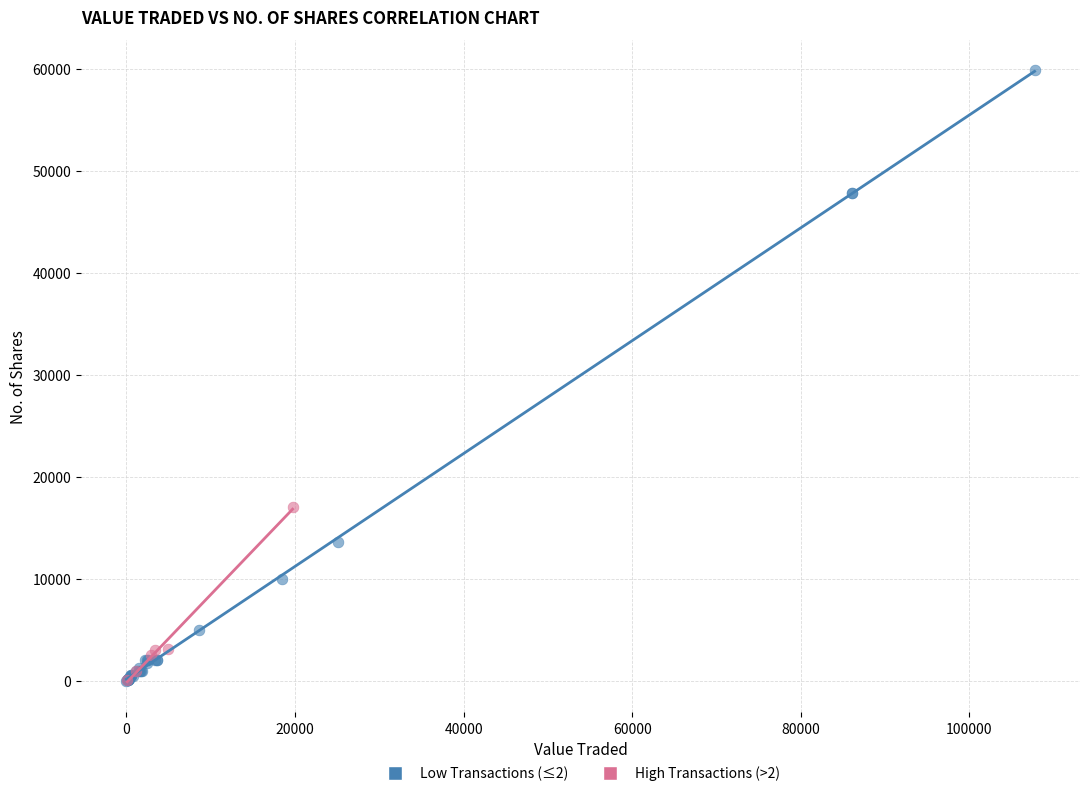

Which series has the largest Y range (max minus min)?

Low Transactions (≤2)